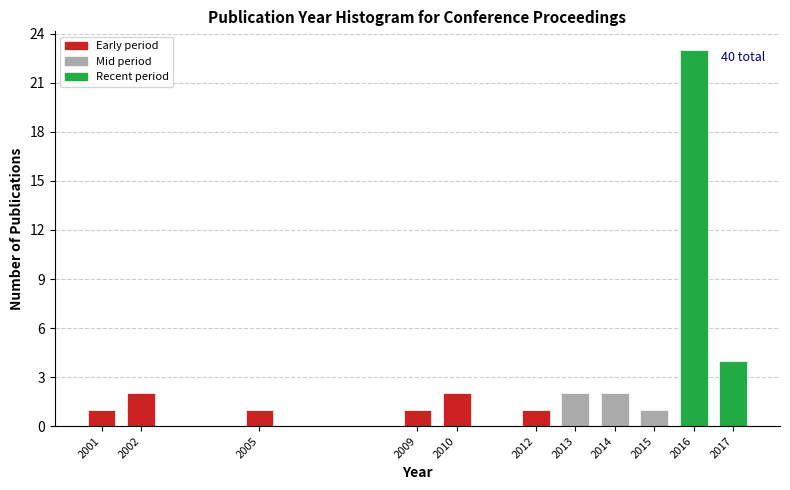

Reading right to left, extract all data points from this chart.

2017=4	2016=23	2015=1	2014=2	2013=2	2012=1	2010=2	2009=1	2005=1	2002=2	2001=1